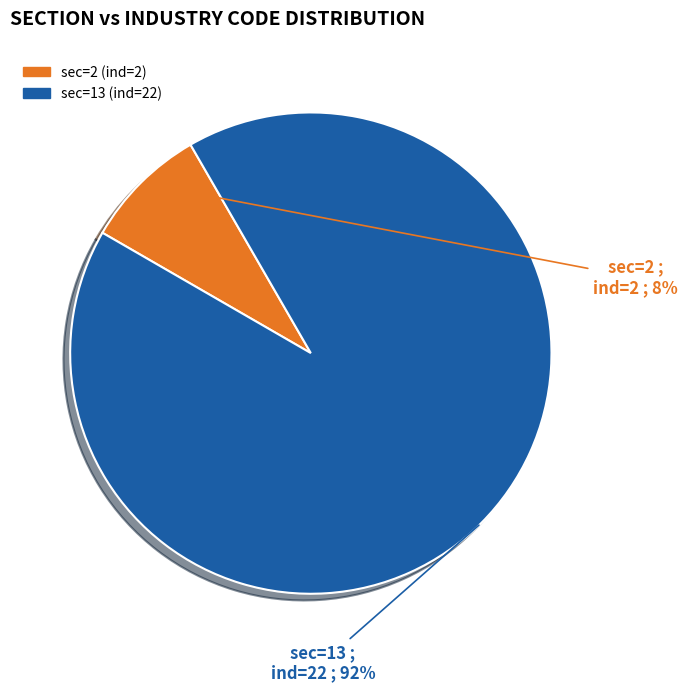

Does sec=13 (ind=22) account for over 50% of the chart?

Yes